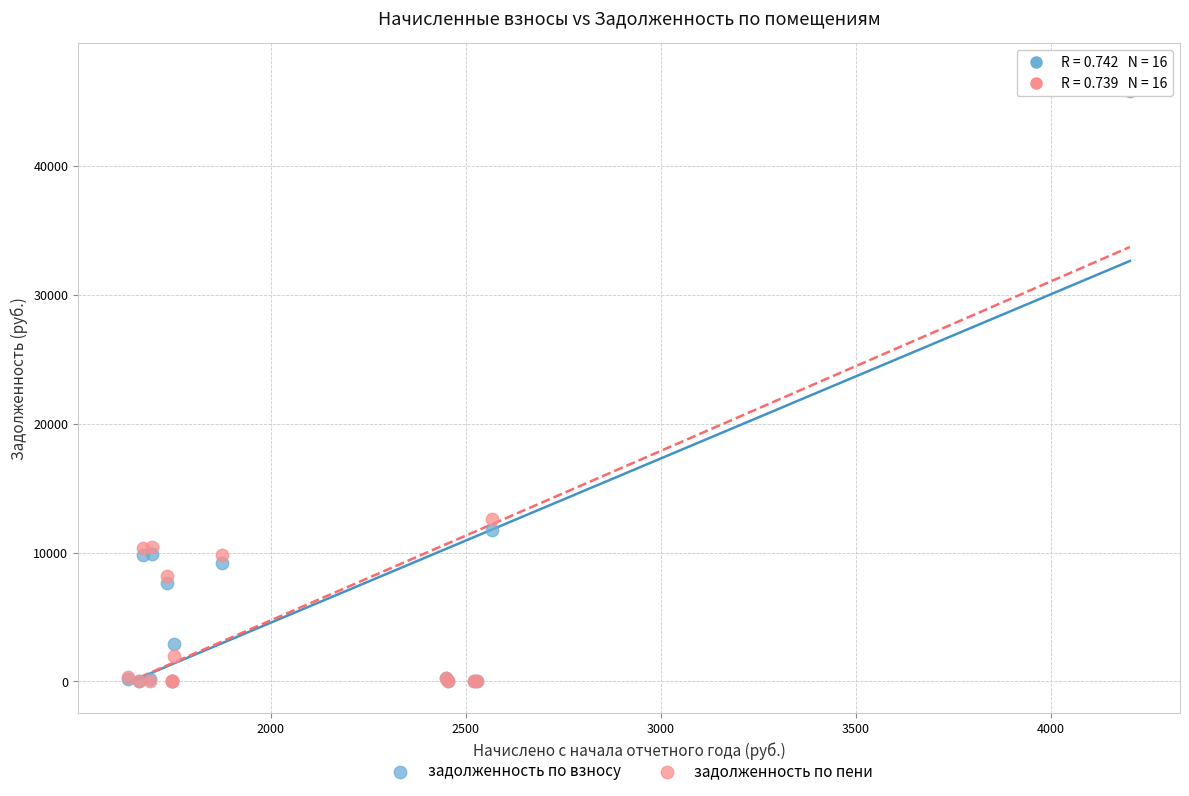

Which series has the largest Y range (max minus min)?

задолженность по пени